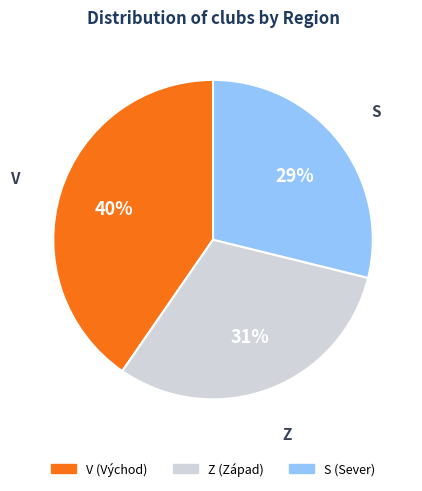

Is it true that S is 36% of the pie?

False